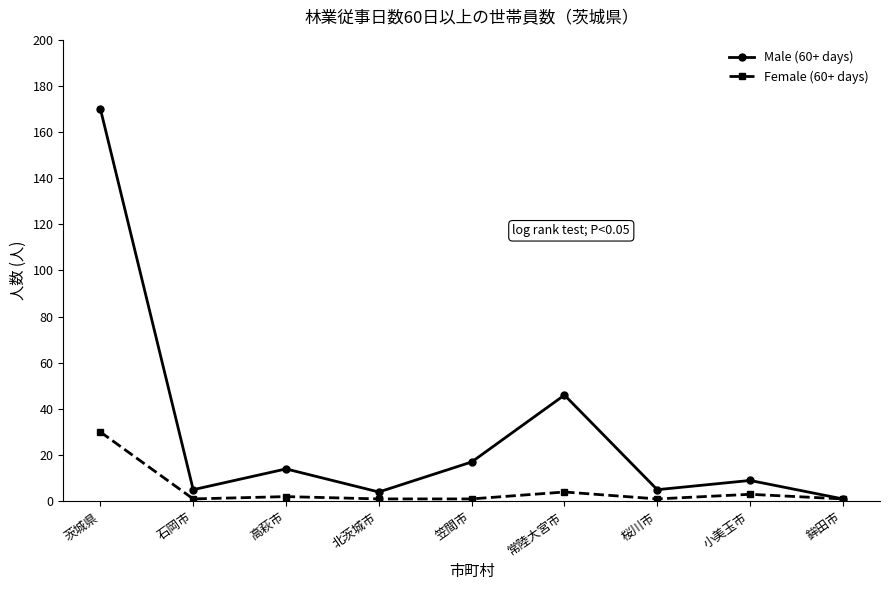

Rank the series by their maximum value, from highest to lowest.

Male (60+ days), Female (60+ days)